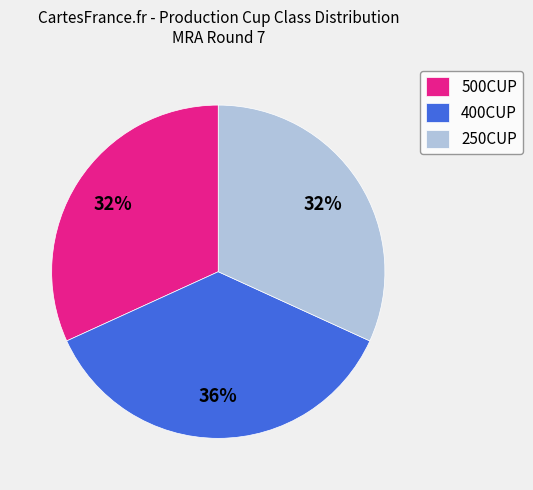

What is the ratio of the value at 400CUP to the value at 250CUP?

1.1